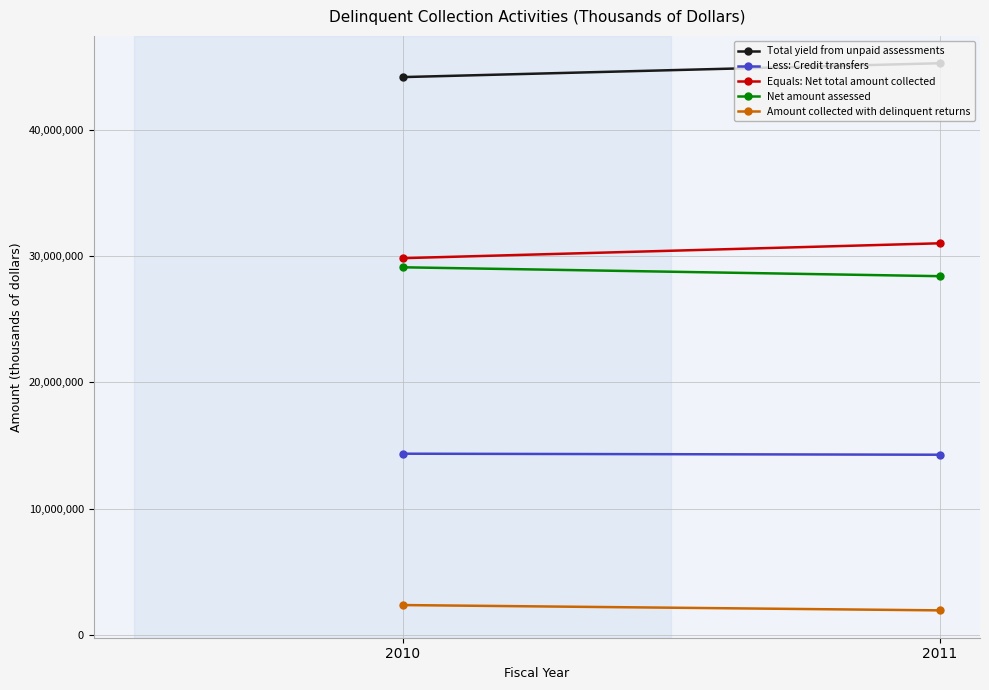

Reading right to left, transcribe all the data shown in this chart.

Total yield from unpaid assessments: 2011=45270987	2010=44173492
Less: Credit transfers: 2011=14261645	2010=14343418
Equals: Net total amount collected: 2011=31009342	2010=29830074
Net amount assessed: 2011=28404660	2010=29108690
Amount collected with delinquent returns: 2011=1933279	2010=2353832